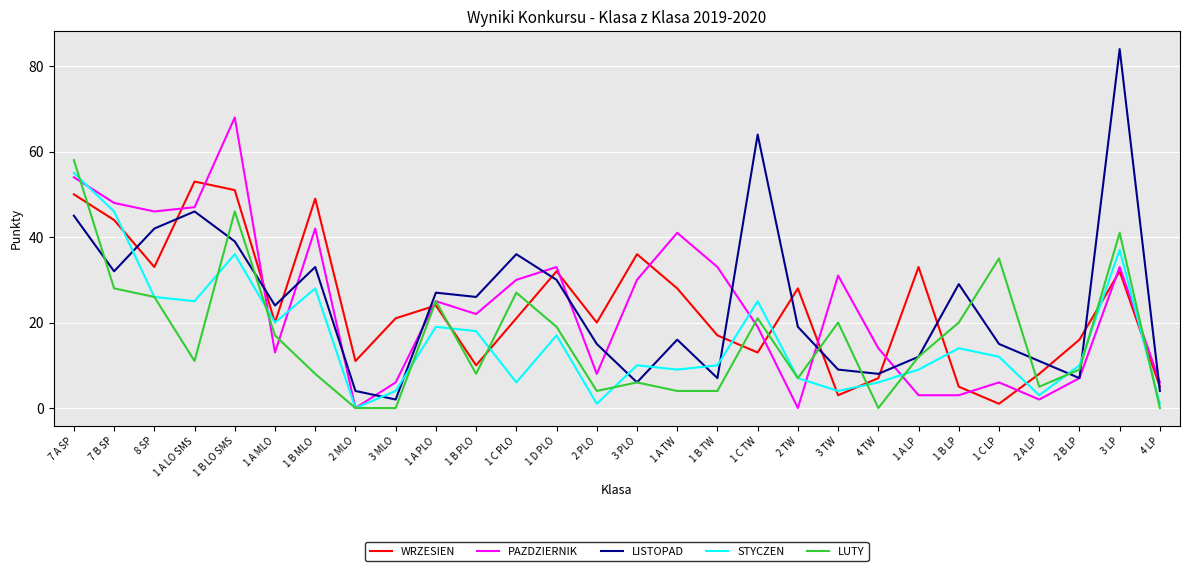

What is the maximum value shown in the chart?

84